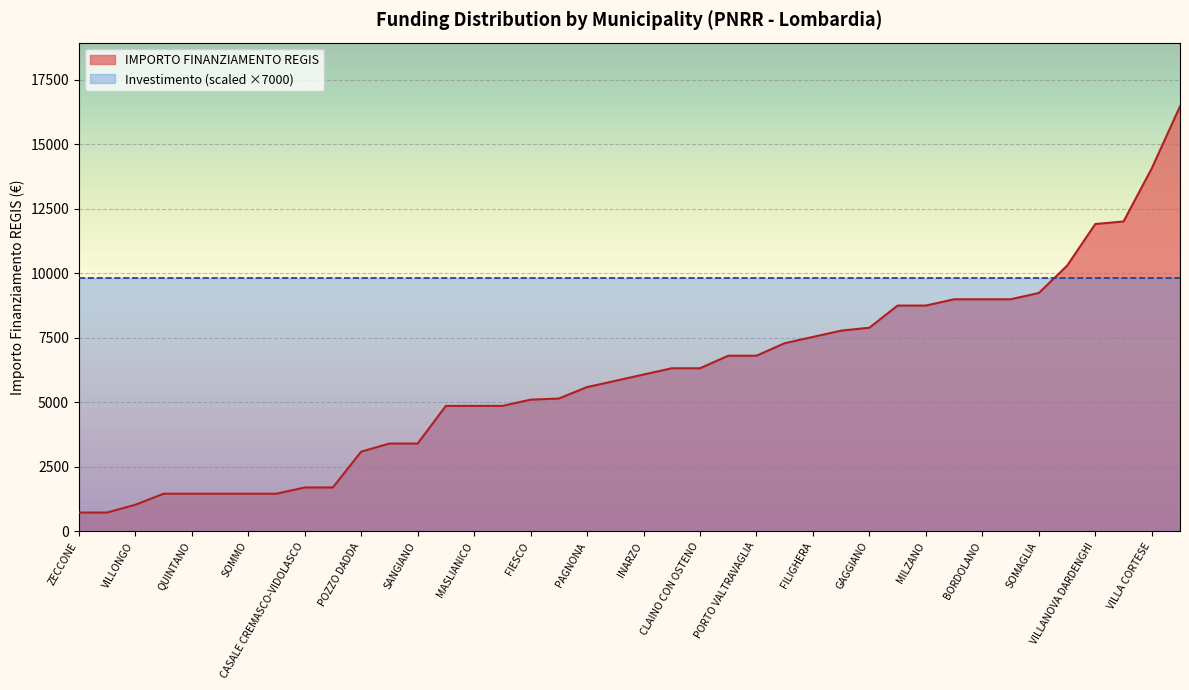

Is the value of Investimento 1.4 at FIESCO greater than the value of IMPORTO FINANZIAMENTO REGIS at QUINTANO?

No